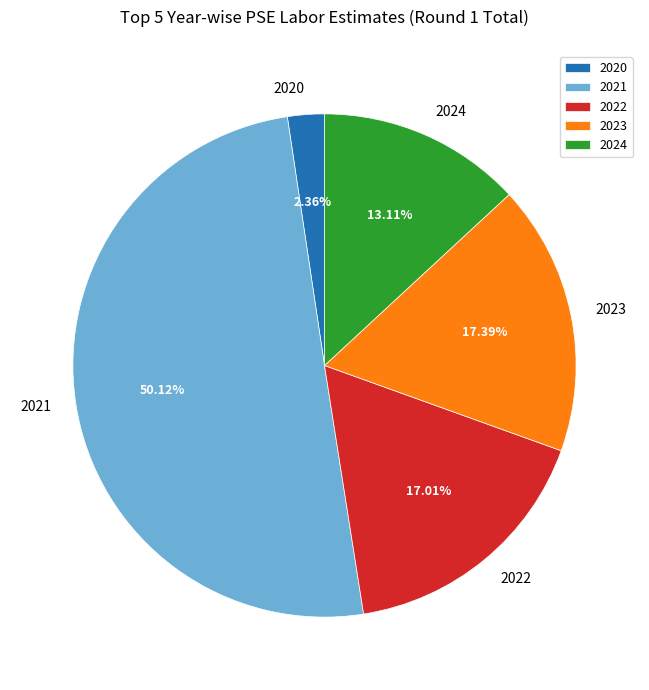

Which slice represents more than half of the pie?

2021